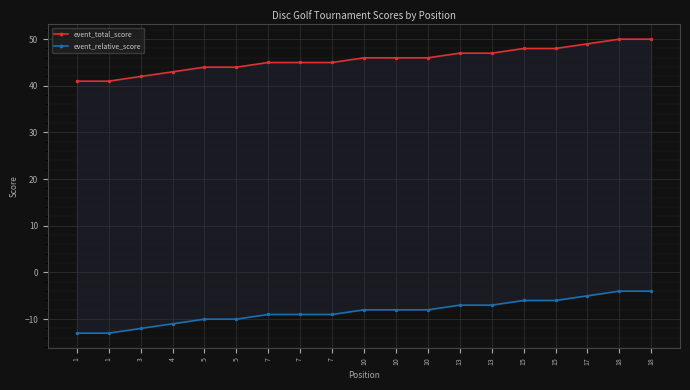

List the series in order of their peak value, lowest first.

event_relative_score, event_total_score